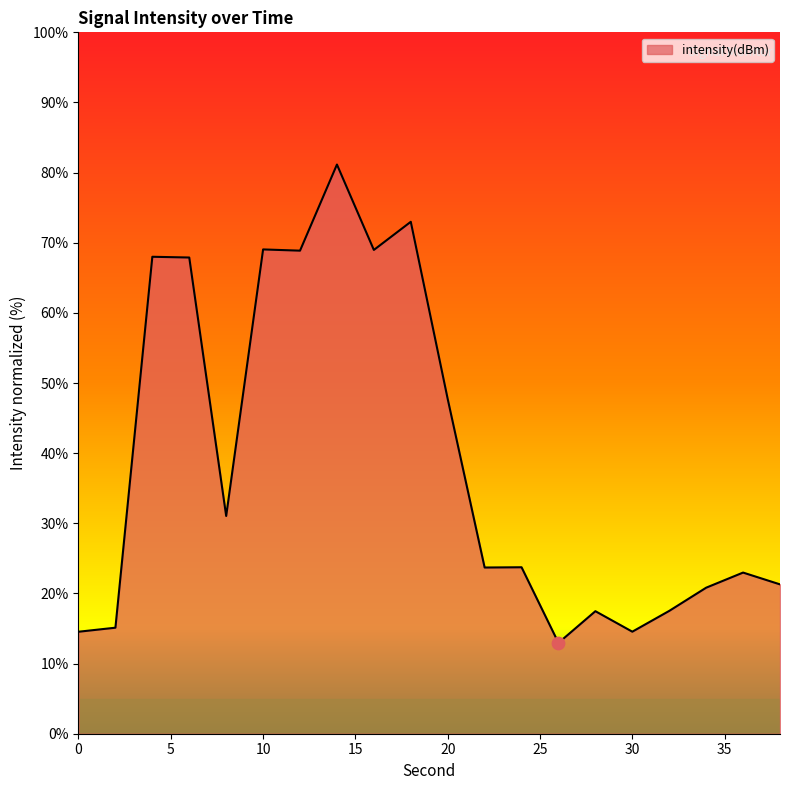

What is the maximum value shown in the chart?

81.2